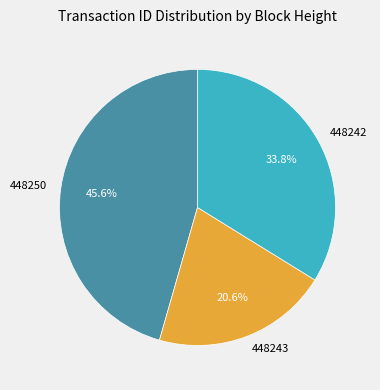

To the nearest percent, what is the combined percentage of 448242 and 448243?

54%